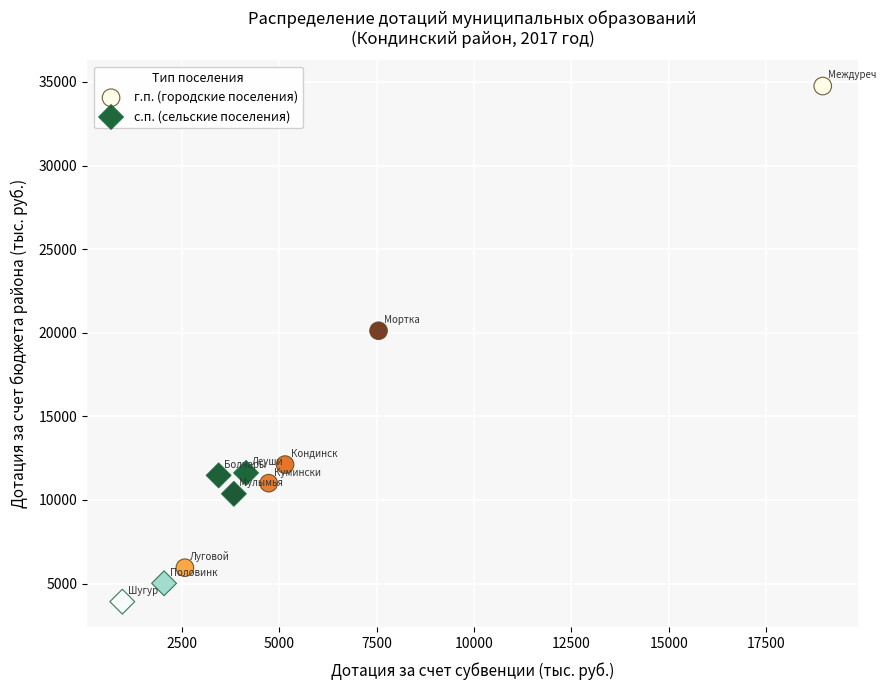

Which series has the widest spread of Y values?

г.п. (городские поселения)